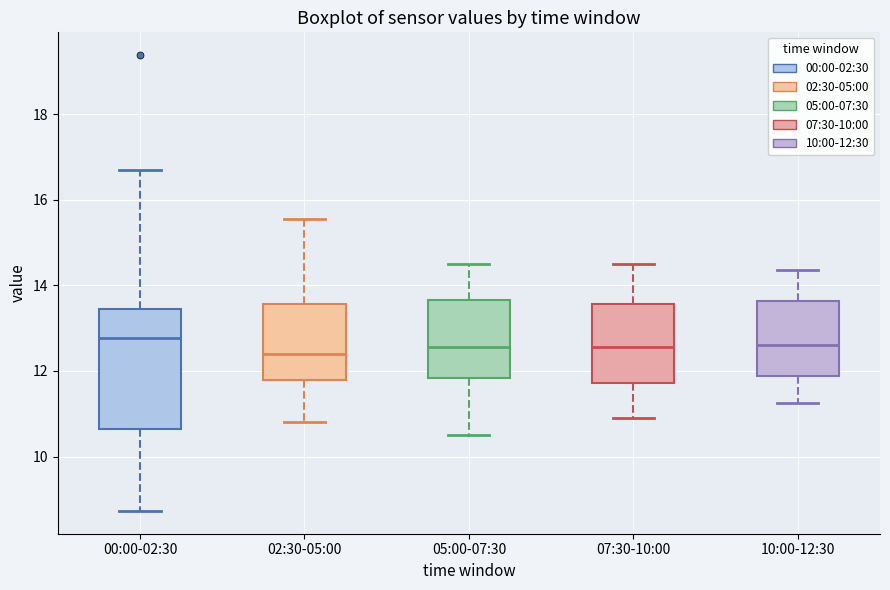

Reading left to right, read every box against the y-axis: the position of its median line, the range the box covers, and the ends of its whiskers. The values are not printed on the chart, so give them approximately, as read against the axis.

00:00-02:30: median 12.8, box 10.6 to 13.4, whiskers 8.8 to 16.8
02:30-05:00: median 12.4, box 11.8 to 13.6, whiskers 10.8 to 15.6
05:00-07:30: median 12.6, box 11.8 to 13.6, whiskers 10.6 to 14.6
07:30-10:00: median 12.6, box 11.8 to 13.6, whiskers 11.0 to 14.6
10:00-12:30: median 12.6, box 11.8 to 13.6, whiskers 11.2 to 14.4